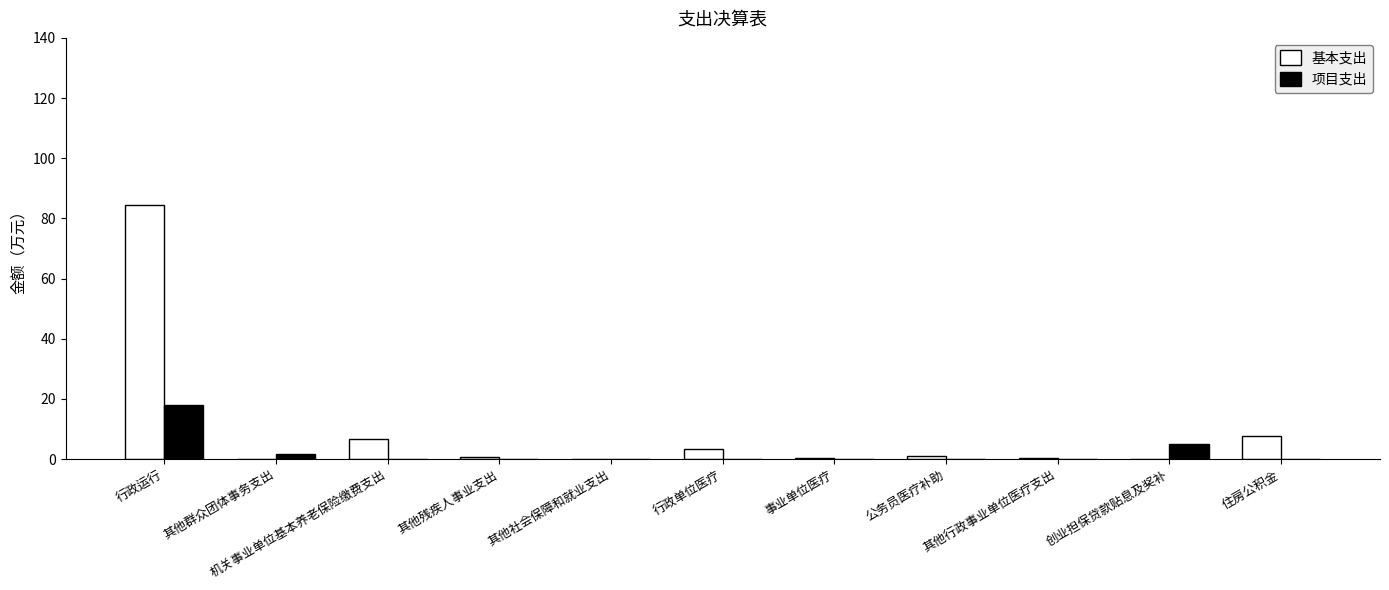

What is the greatest value displayed?

84.5